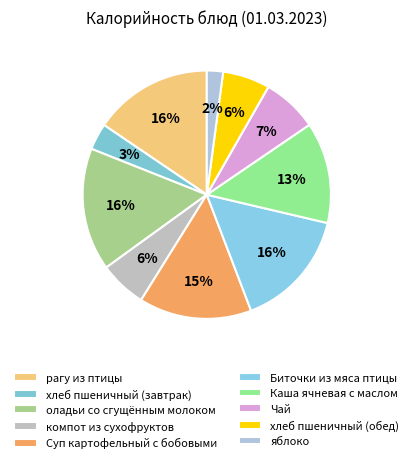

Which category has the biggest portion of the pie?

оладьи со сгущённым молоком